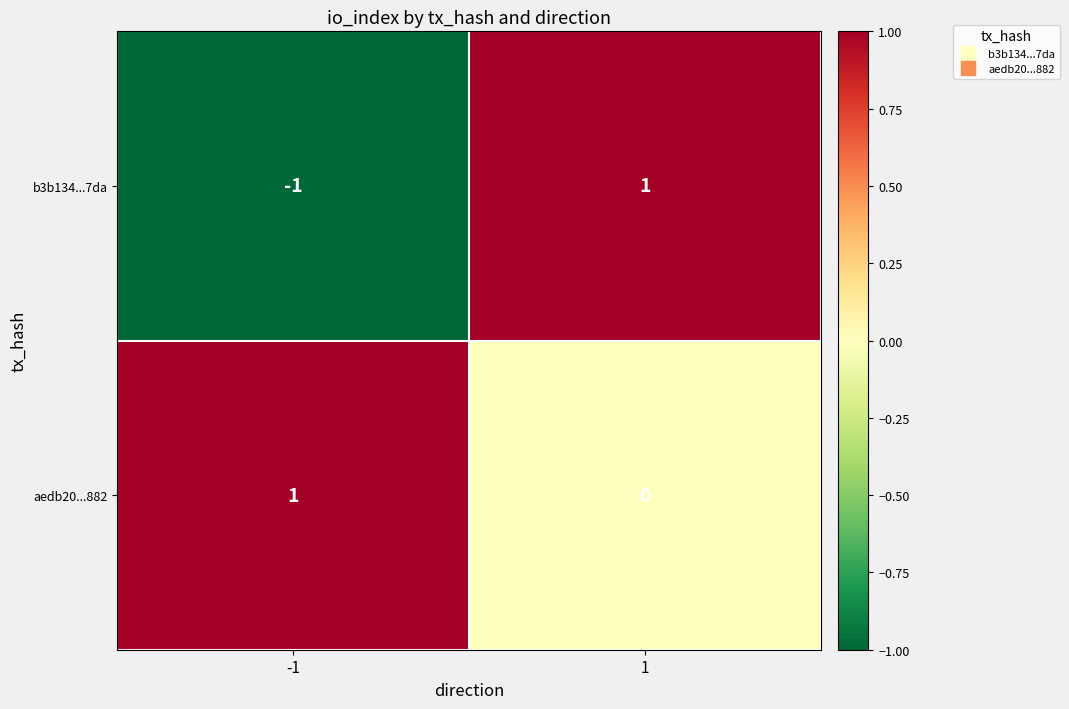

What is the difference between the highest and lowest values at -1?

2